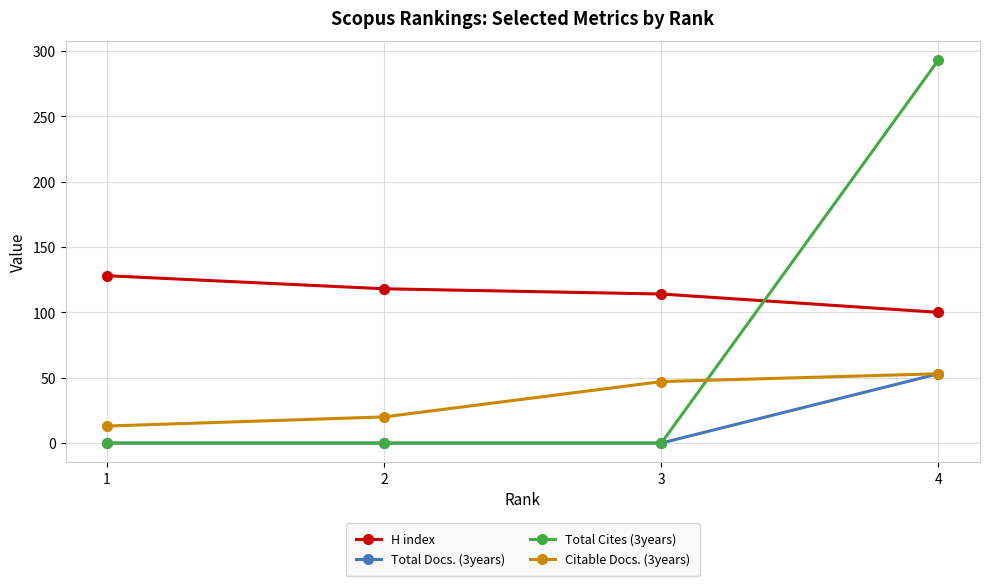

What is the value of the Citable Docs. (3years) point at the 3rd from the left?

47